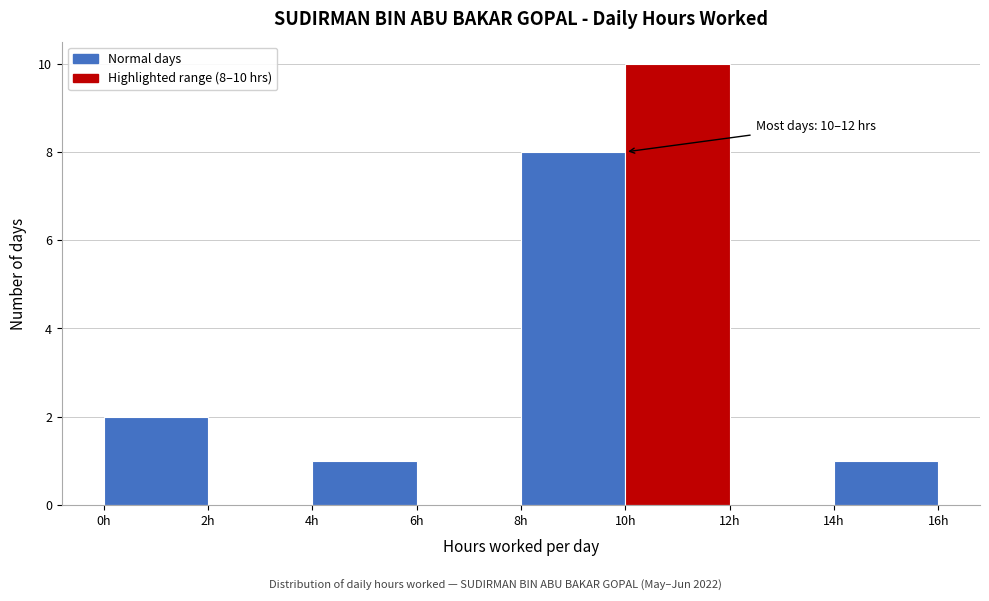

Over which range of the x-axis is the bar tallest?

10 to 12